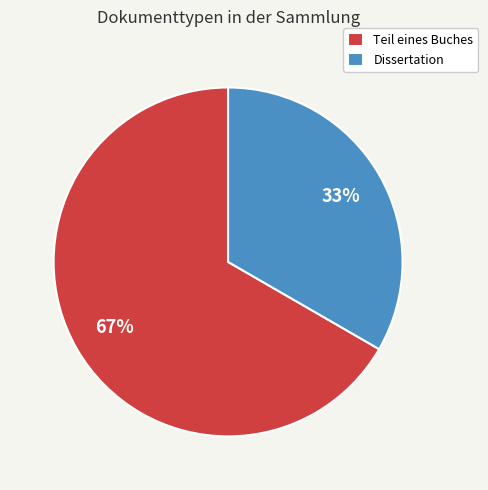

Is the sum of Dissertation and Teil eines Buches greater than half?

Yes